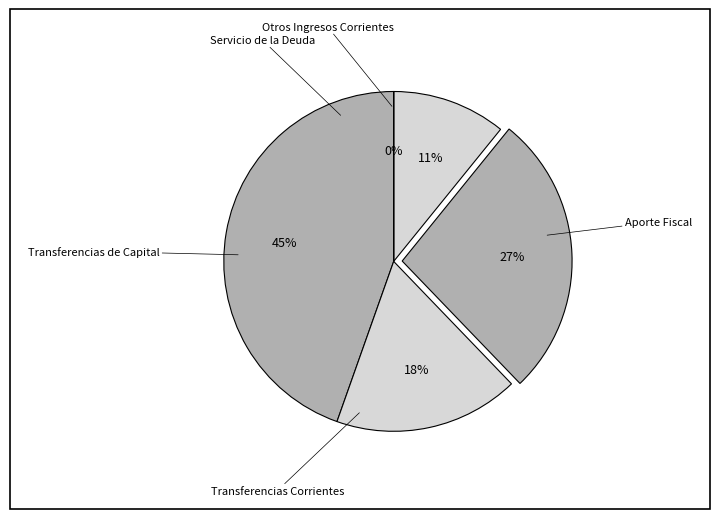

Do Otros Ingresos Corrientes and Servicio de la Deuda together represent more than half of the pie?

No